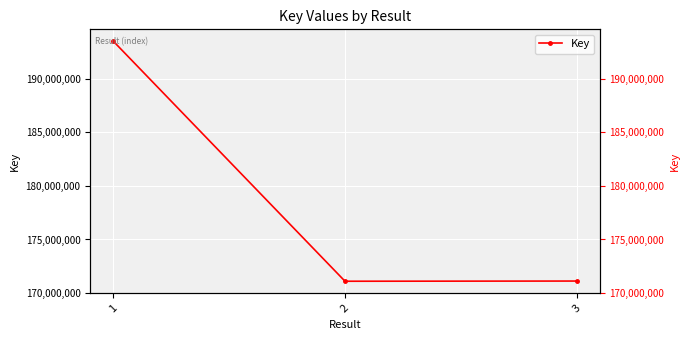

List the labels in order of value, largest first.

1, 3, 2